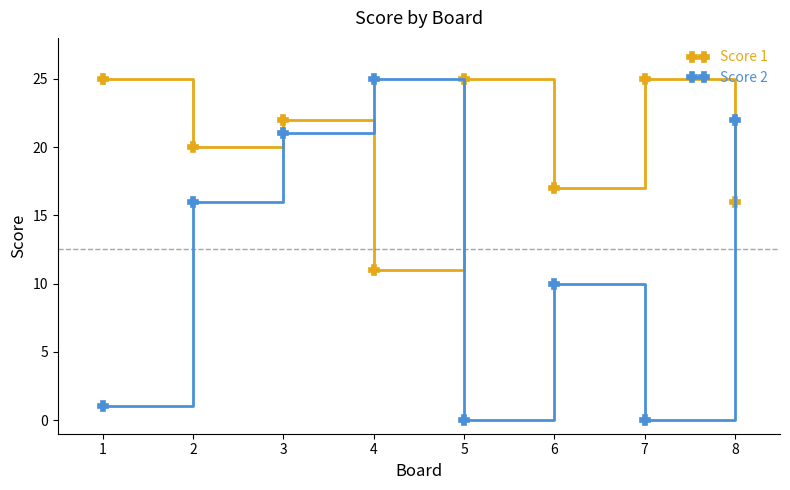

What is the difference between the highest and lowest values at 7?

25